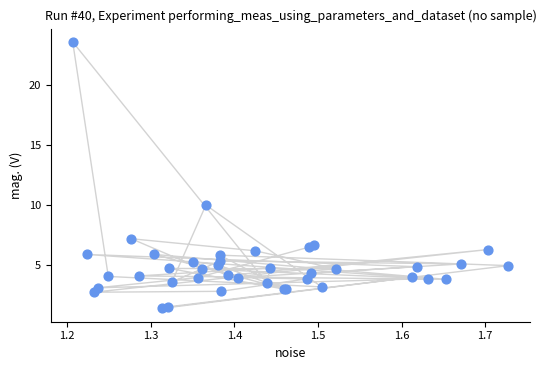

What Y value in the scatter plot is closest to 12?

10.0